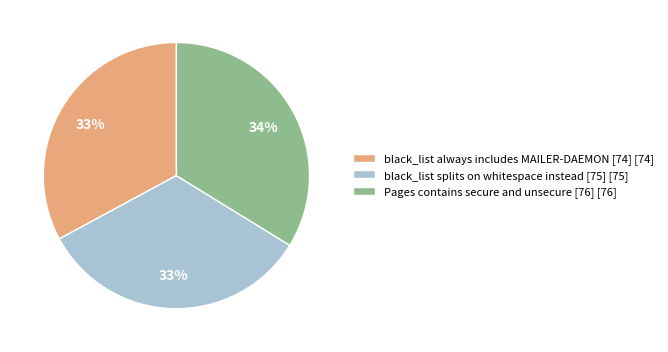

Is black_list splits on whitespace instead [75] the majority of the pie?

No